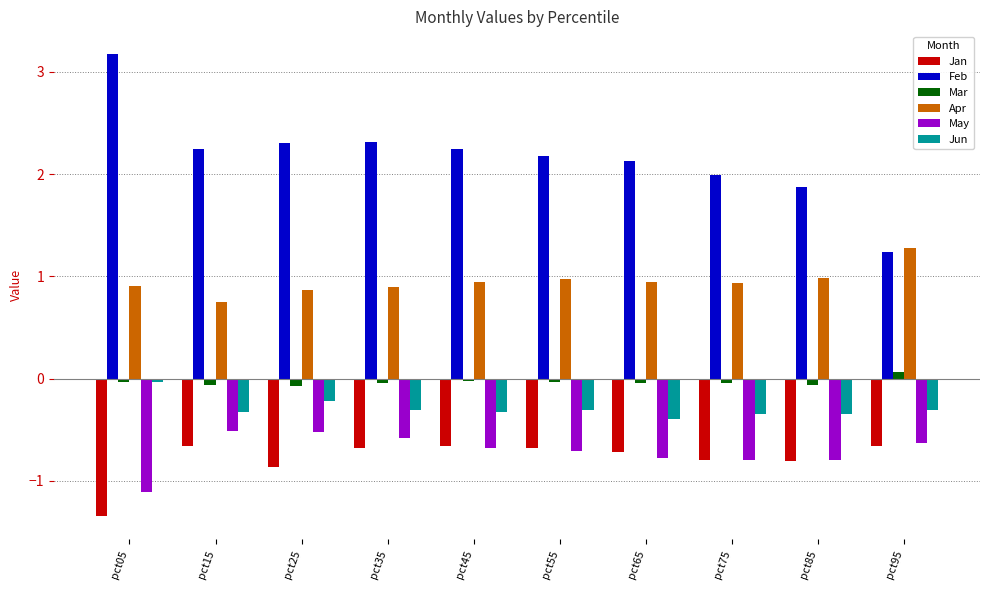

Which series has the largest range (max minus min)?

Feb